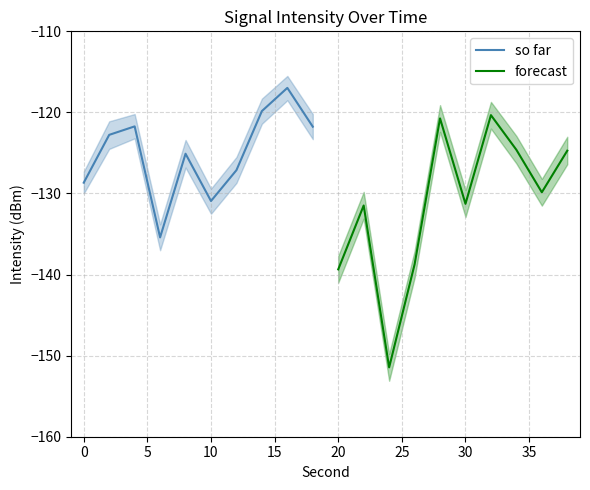

Is it true that forecast equals -198.4 at 20?

False